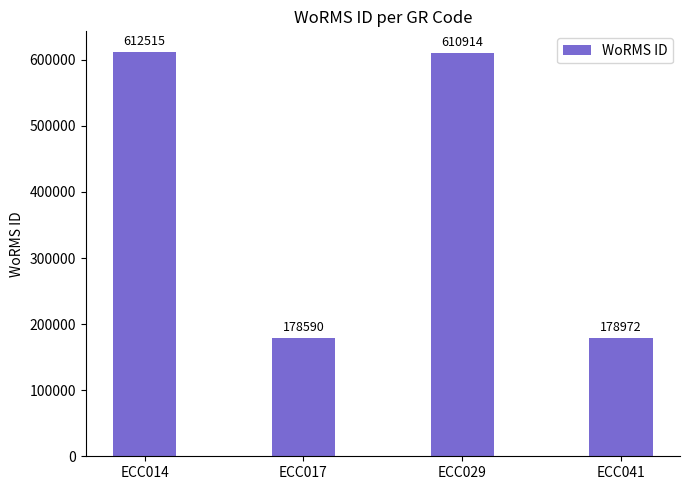

Is it true that the value at ECC029 is 610914?

True